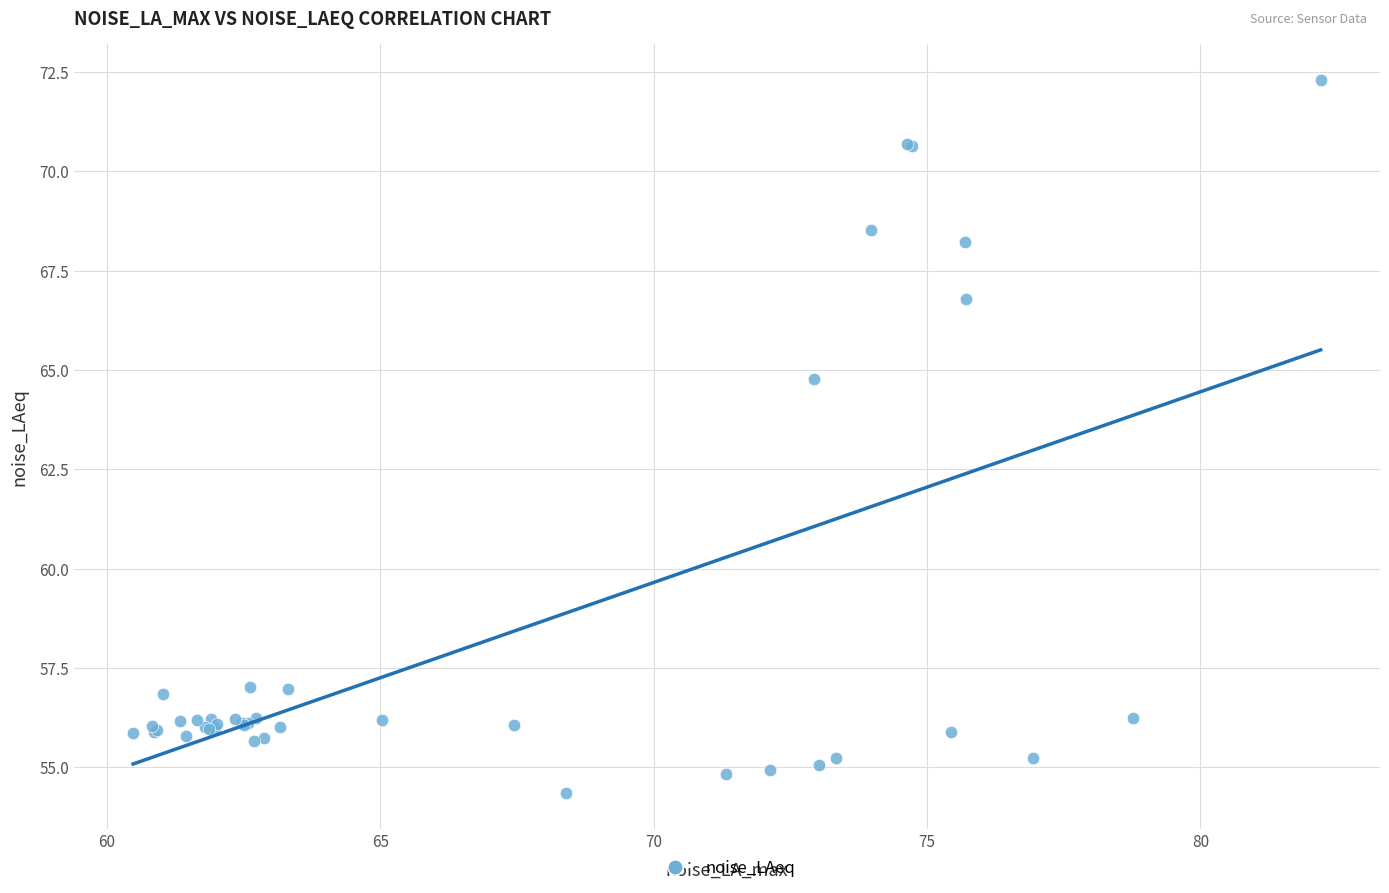

What Y value in the scatter plot is closest to 63?

64.8